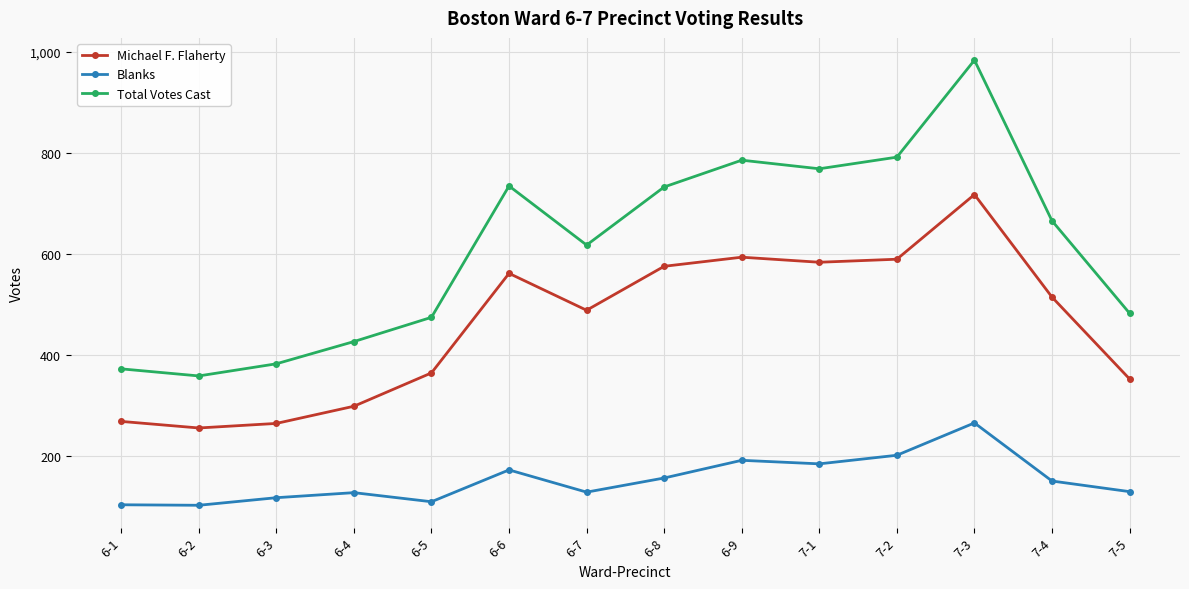

What is the difference between the Total Votes Cast values at 7-5 and 7-1?

286